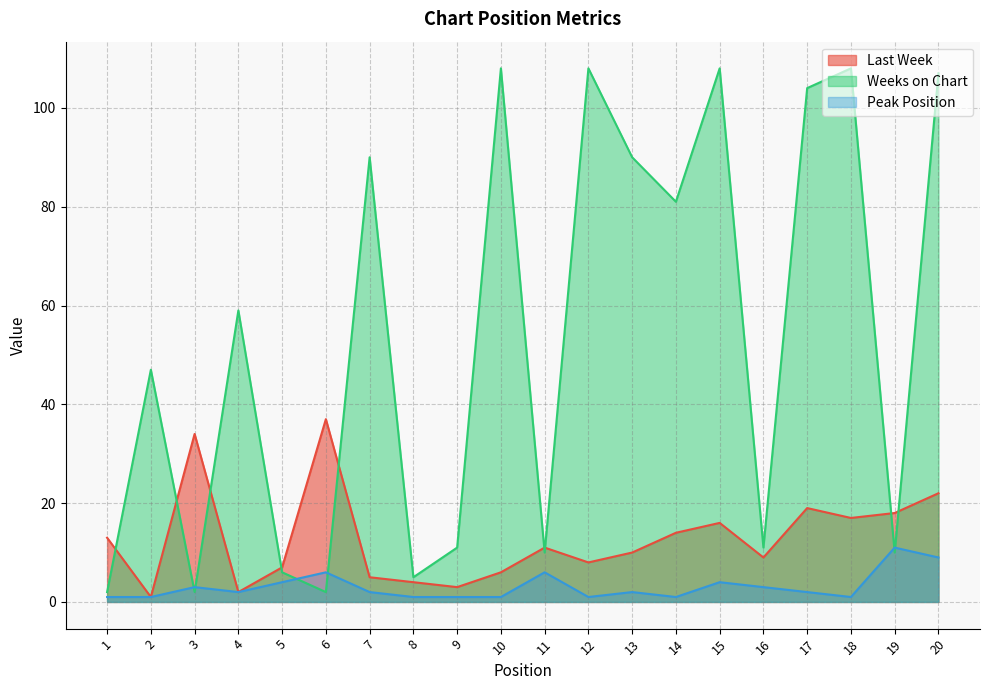

Is it true that Peak Position equals 1 at 12?

False